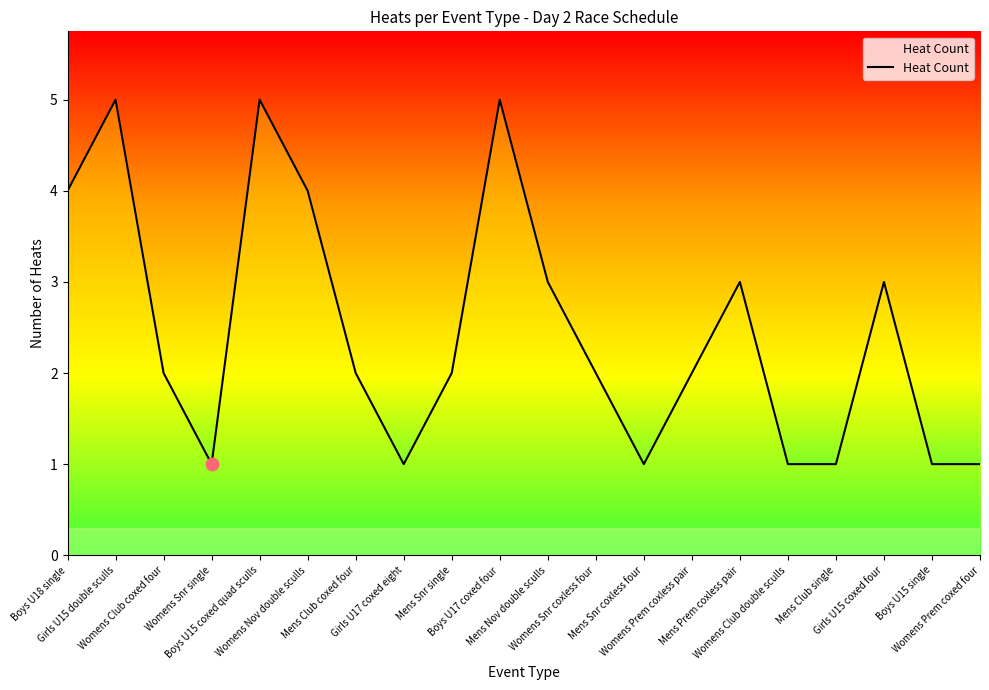

What is the ratio of the value at Boys U15 coxed quad sculls to the value at Boys U17 coxed four?

1.0